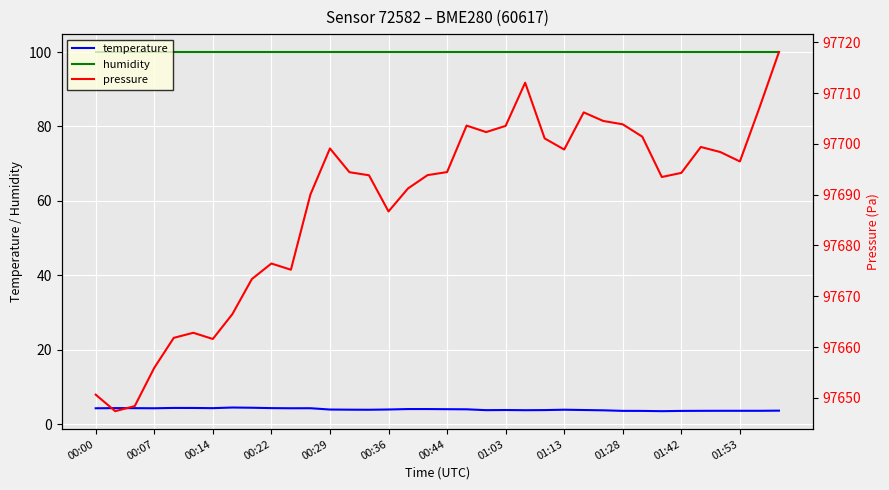

How many data points in pressure are less than 97694?

17